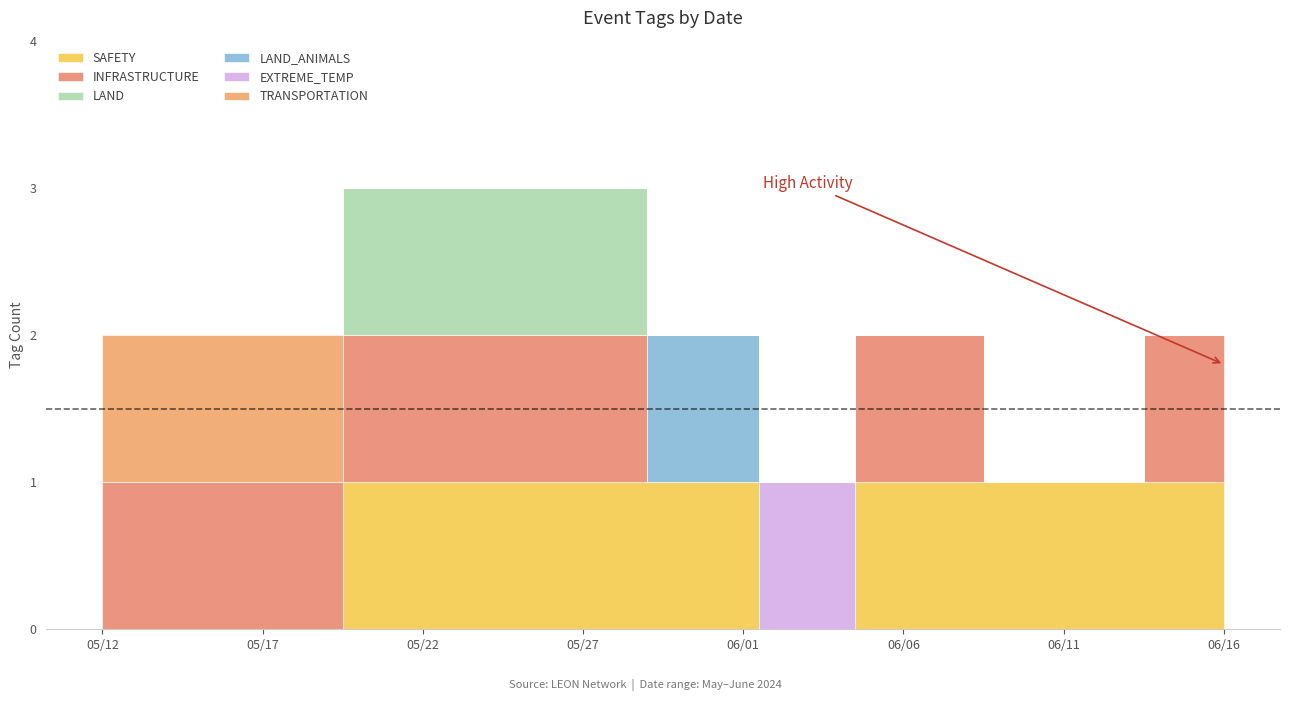

What is the average value of the SAFETY series?

1